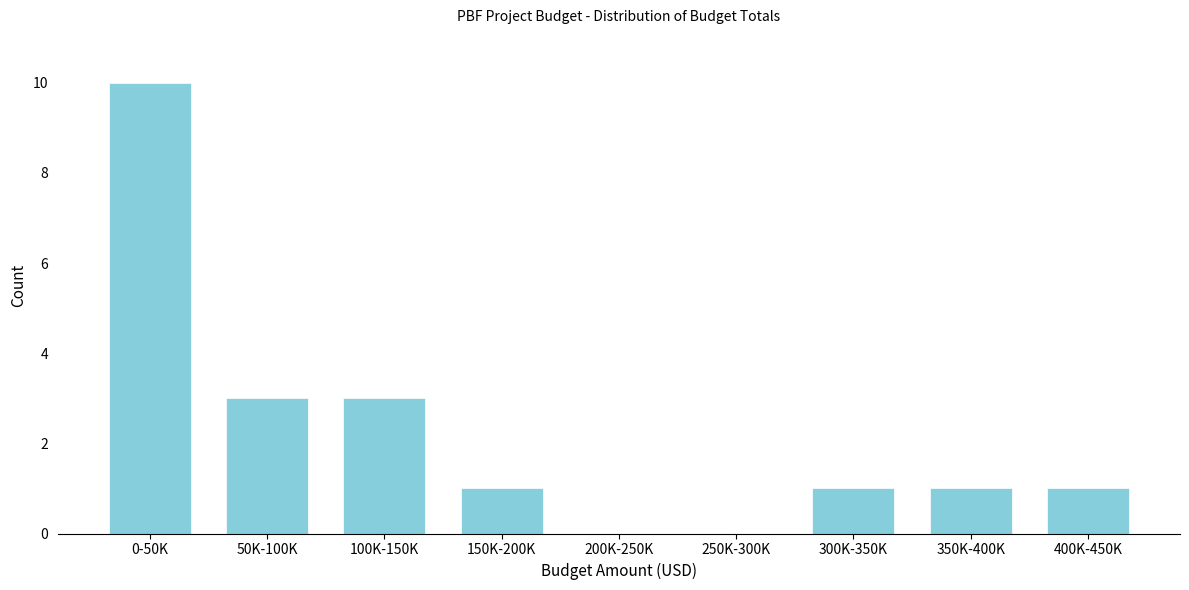

Reading right to left, list all the values displayed in this chart.

400K-450K=1	350K-400K=1	300K-350K=1	250K-300K=0	200K-250K=0	150K-200K=1	100K-150K=3	50K-100K=3	0-50K=10